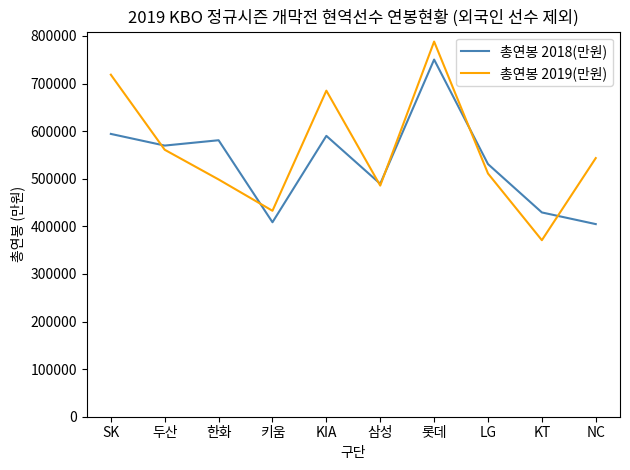

True or false: 총연봉 2018(만원) has a value of 750400 at 롯데.

True